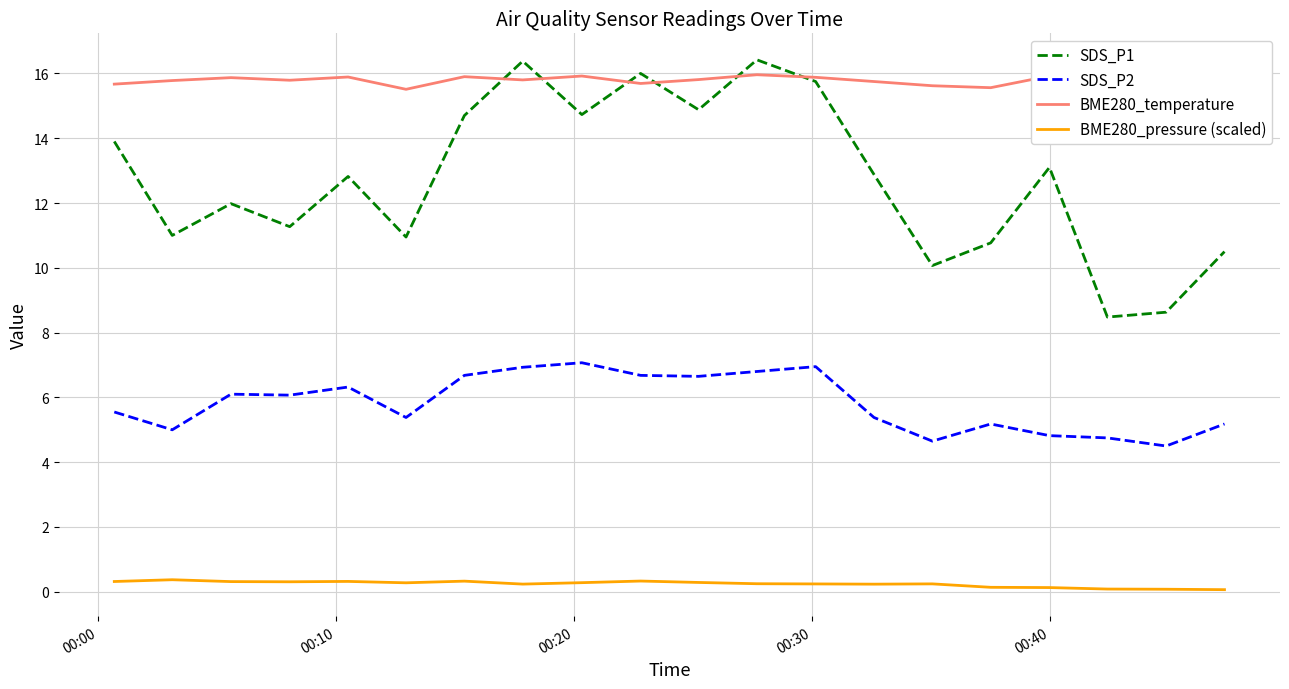

Which series has the largest total across all categories?

BME280_temperature